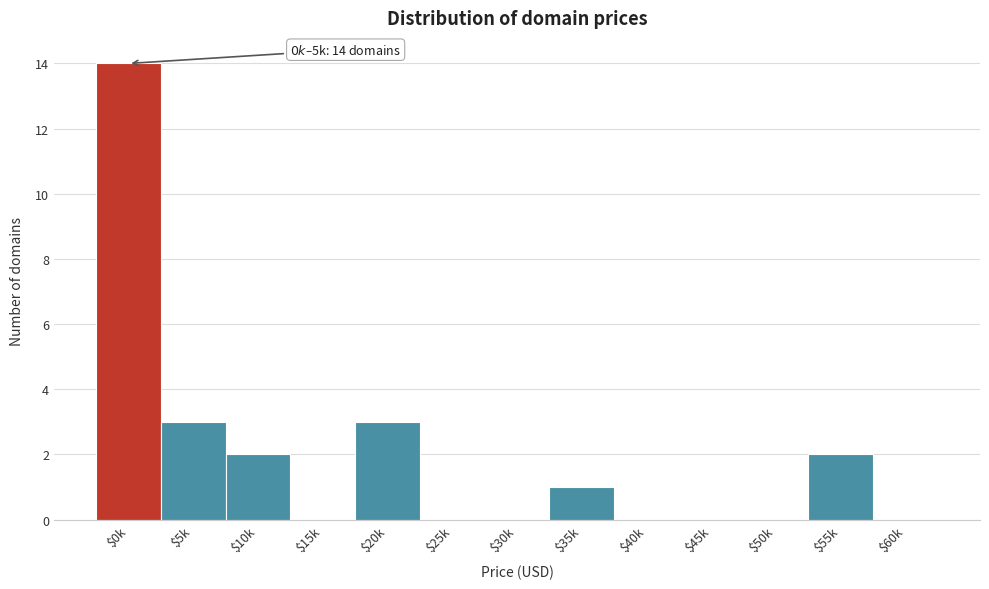

What is the maximum value shown in the chart?

14